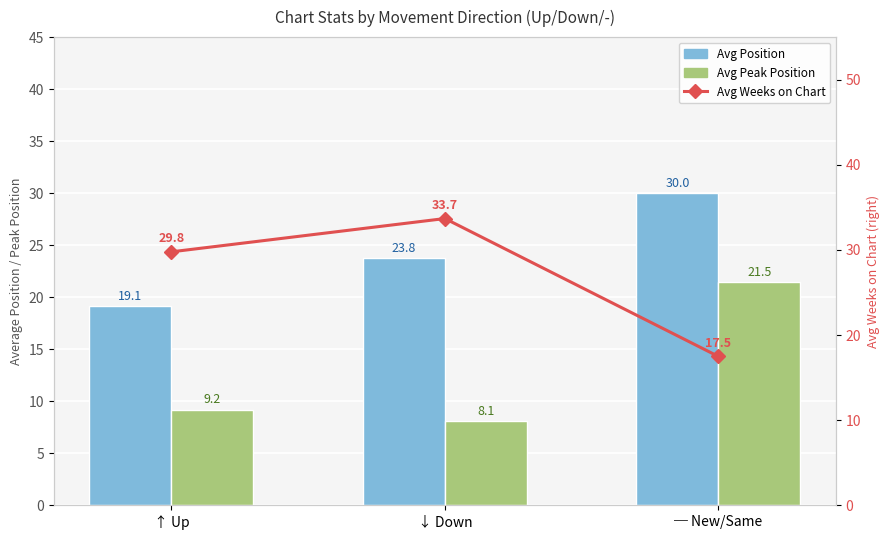

How many data points in Avg Position are less than 23?

1